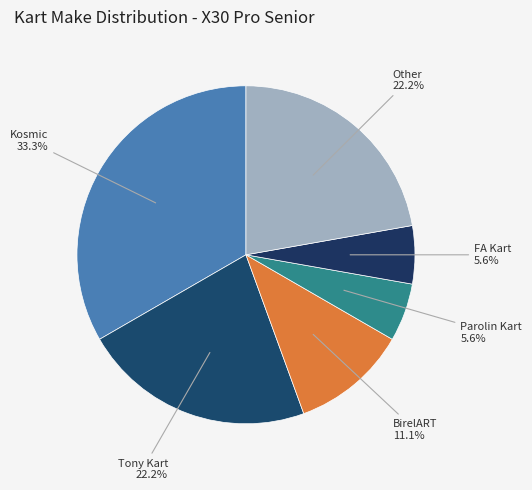

Rank the categories by value from lowest to highest.

Parolin Kart, FA Kart, BirelART, Tony Kart, Other, Kosmic